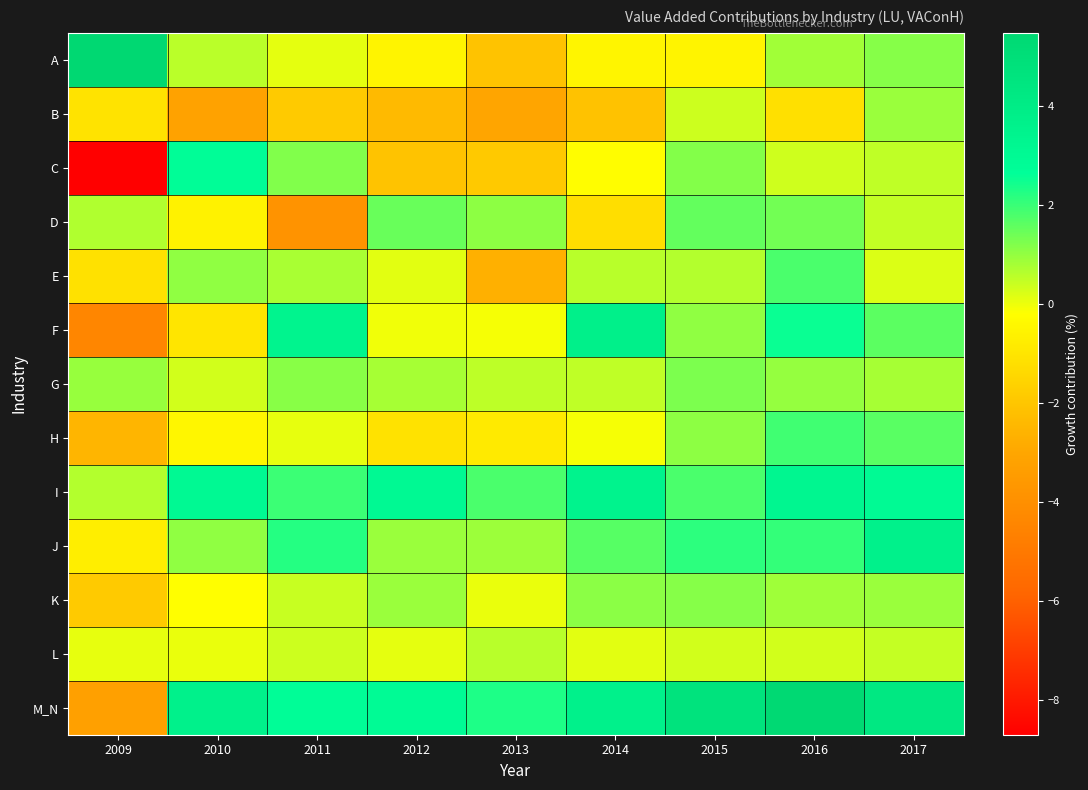

How many data points does each series have?

9